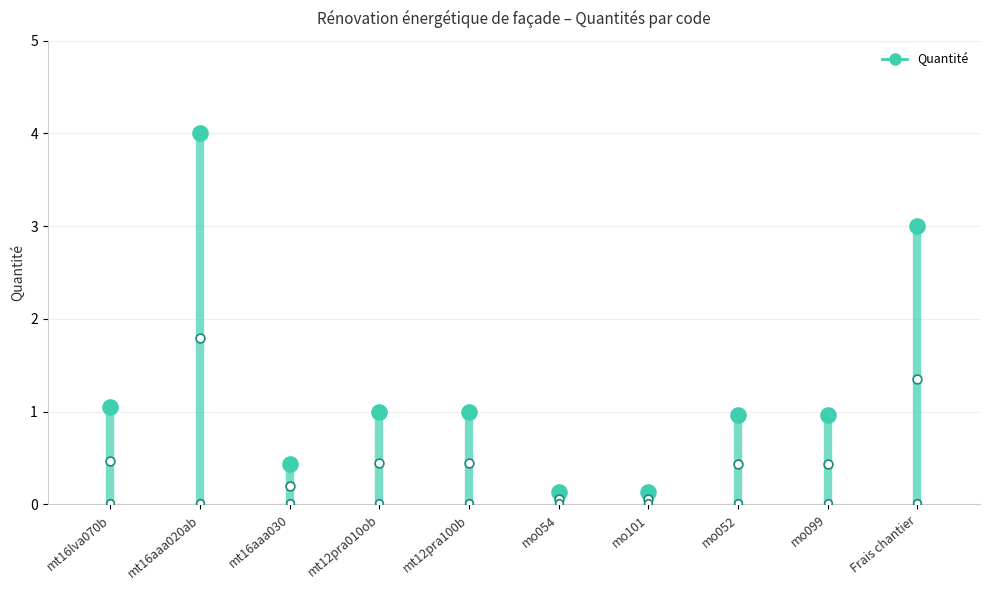

What is the change in value from mt16aaa020ab to mo052?

-3.0